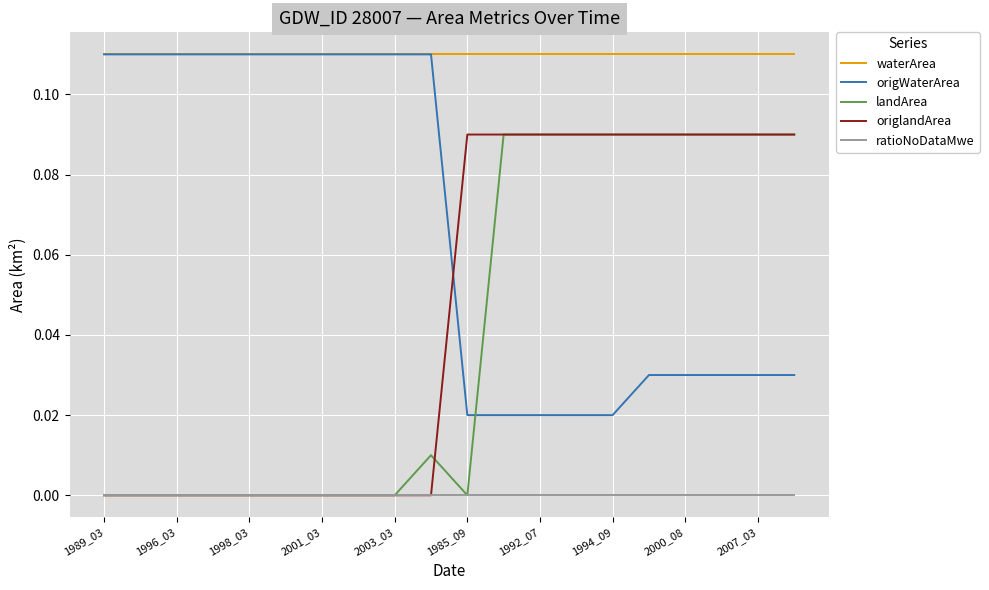

At how many categories does at least one series exceed 0?

20